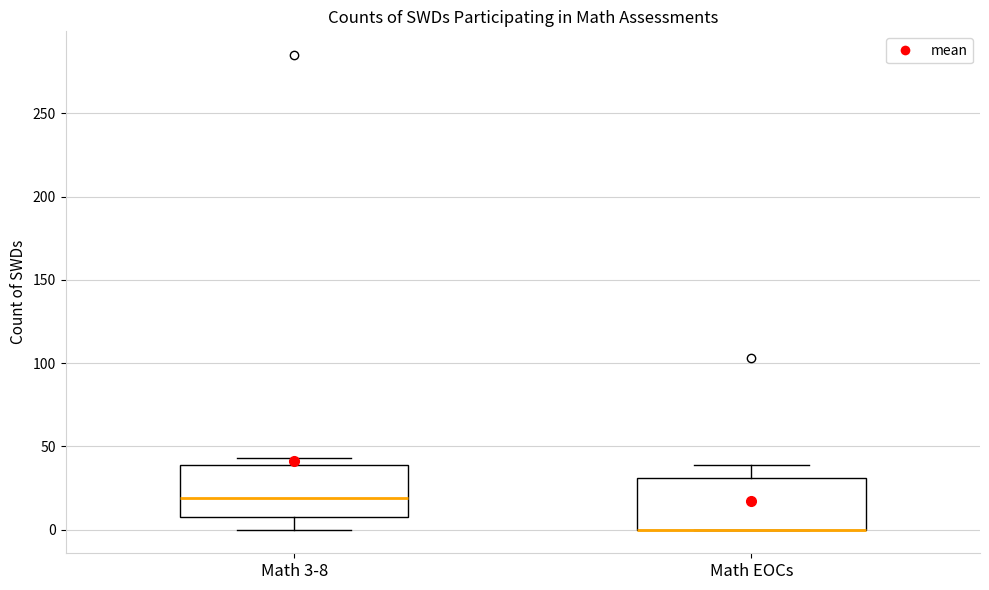

Reading left to right, read every box against the y-axis: the position of its median line, the range the box covers, and the ends of its whiskers. The values are not printed on the chart, so give them approximately, as read against the axis.

Math 3-8: median 20, box 10 to 40, whiskers 0 to 45
Math EOCs: median 0 (drawn on the box's lower edge), box 0 to 30, whiskers 0 to 40